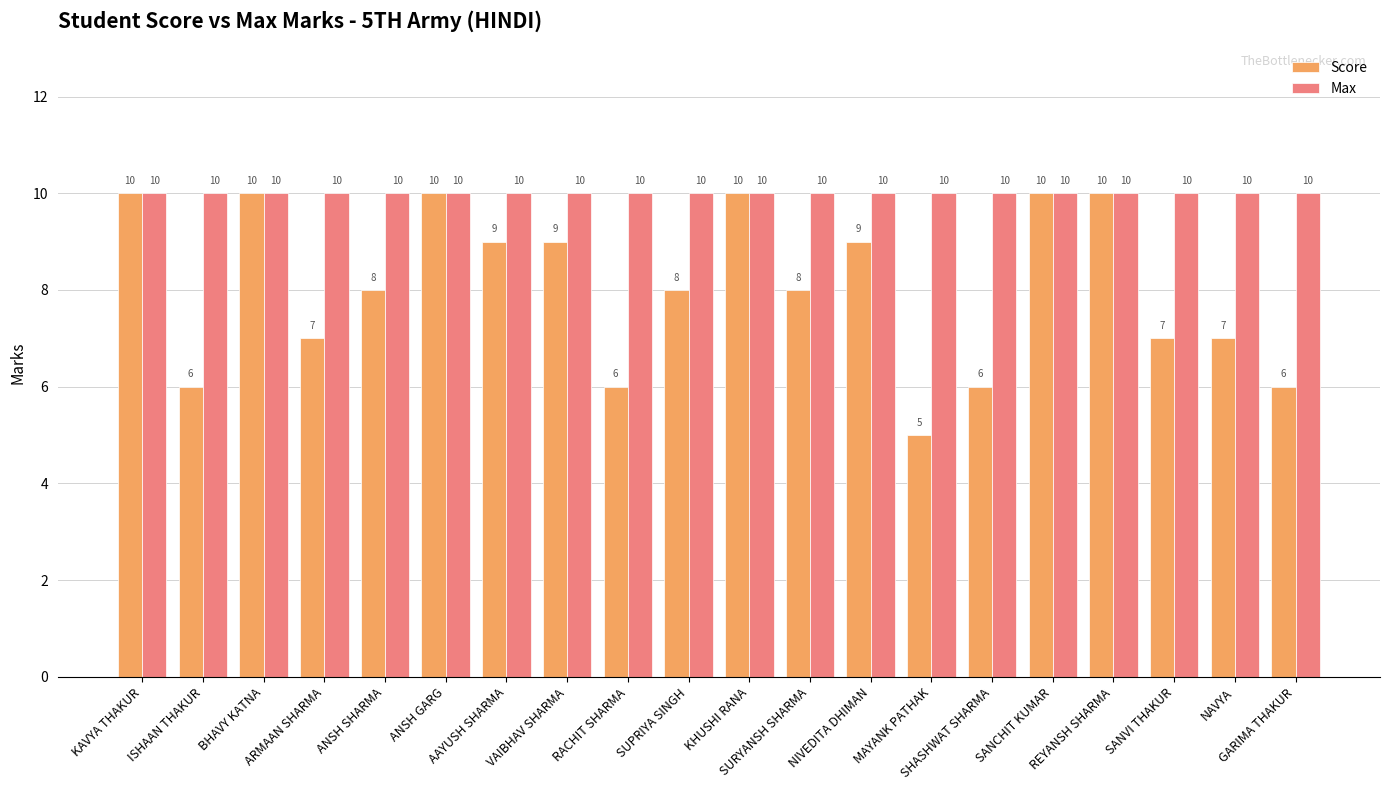

What is the highest value of the Max series?

10